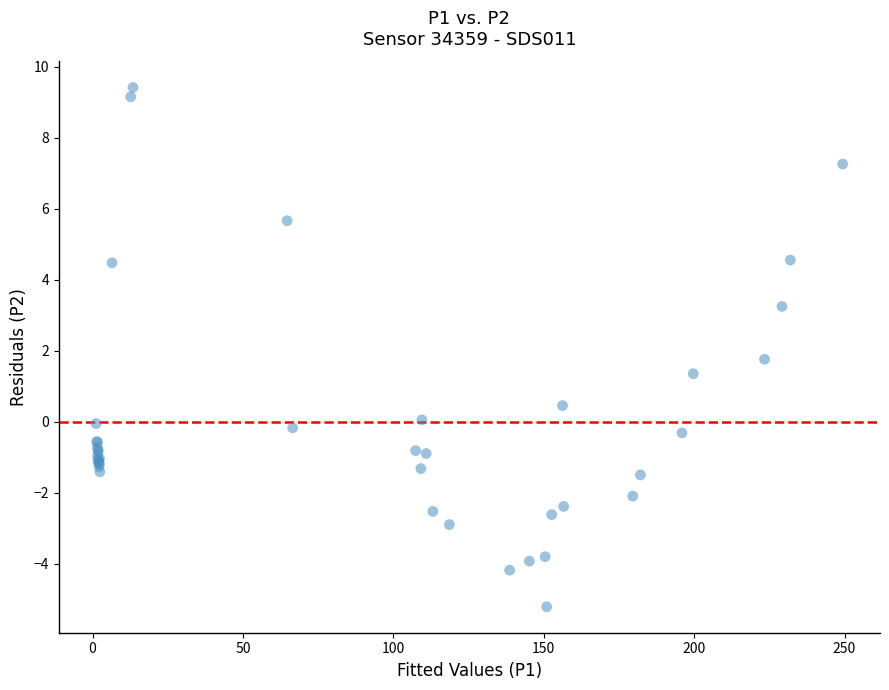

What Y value in the scatter plot is closest to 2?

1.8